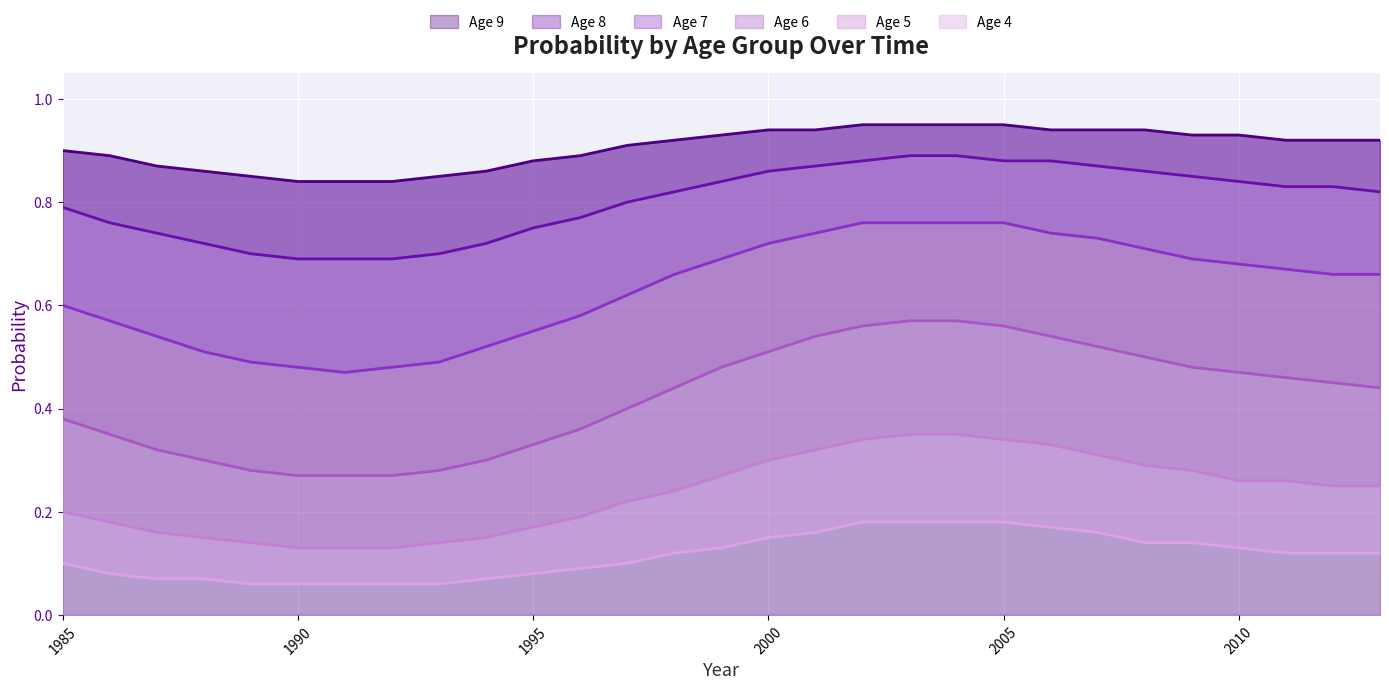

The 8 series shows 1.5 at 2008. True or false?

False